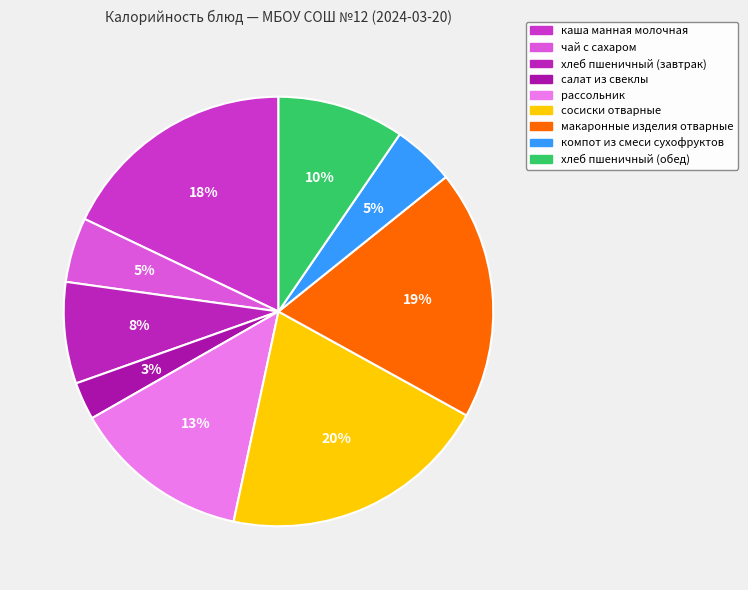

Rank the categories by value from lowest to highest.

салат из свеклы, компот из смеси сухофруктов, чай с сахаром, хлеб пшеничный (завтрак), хлеб пшеничный (обед), рассольник, каша манная молочная, макаронные изделия отварные, сосиски отварные